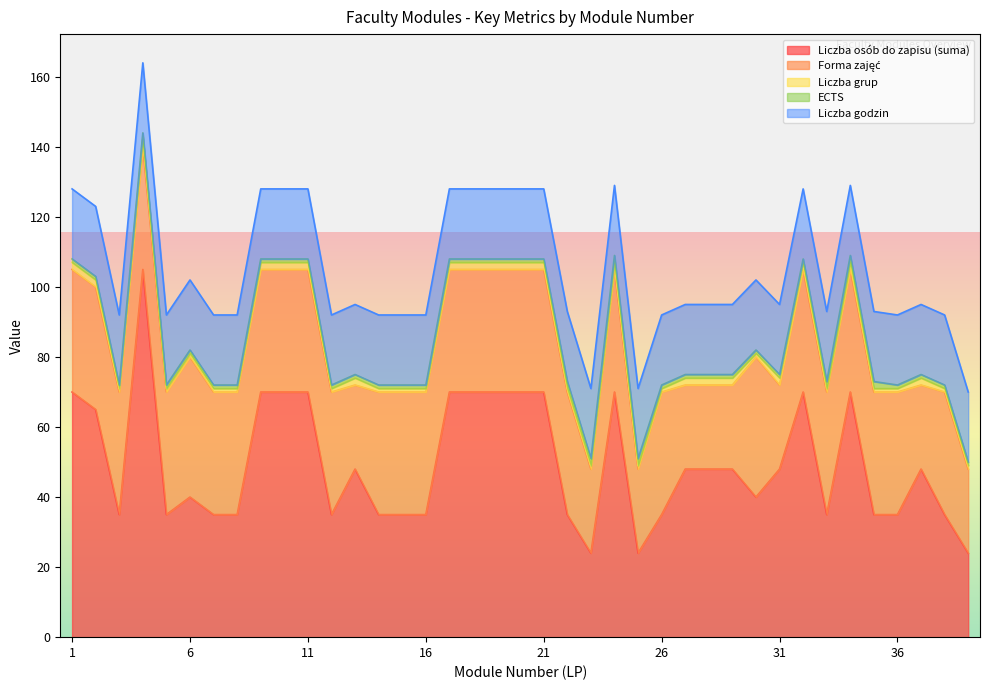

Where is the first local maximum for Liczba osób do zapisu (suma)?

4